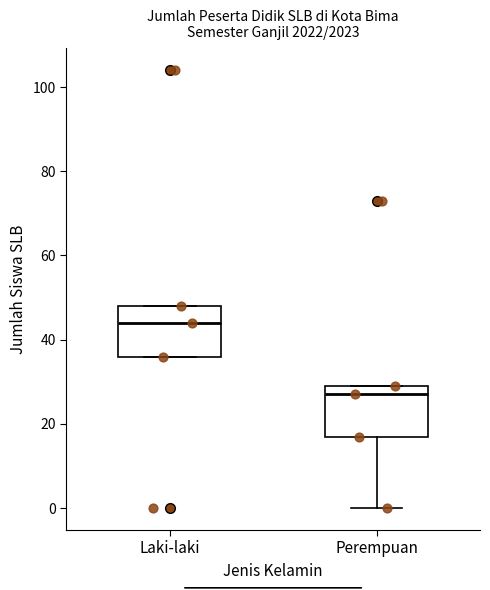

Reading left to right, read every box against the y-axis: the position of its median line, the range the box covers, and the ends of its whiskers. The values are not printed on the chart, so give them approximately, as read against the axis.

Laki-laki: median 44, box 36 to 48, whiskers 36 to 48
Perempuan: median 28, box 18 to 30, whiskers 0 to 30